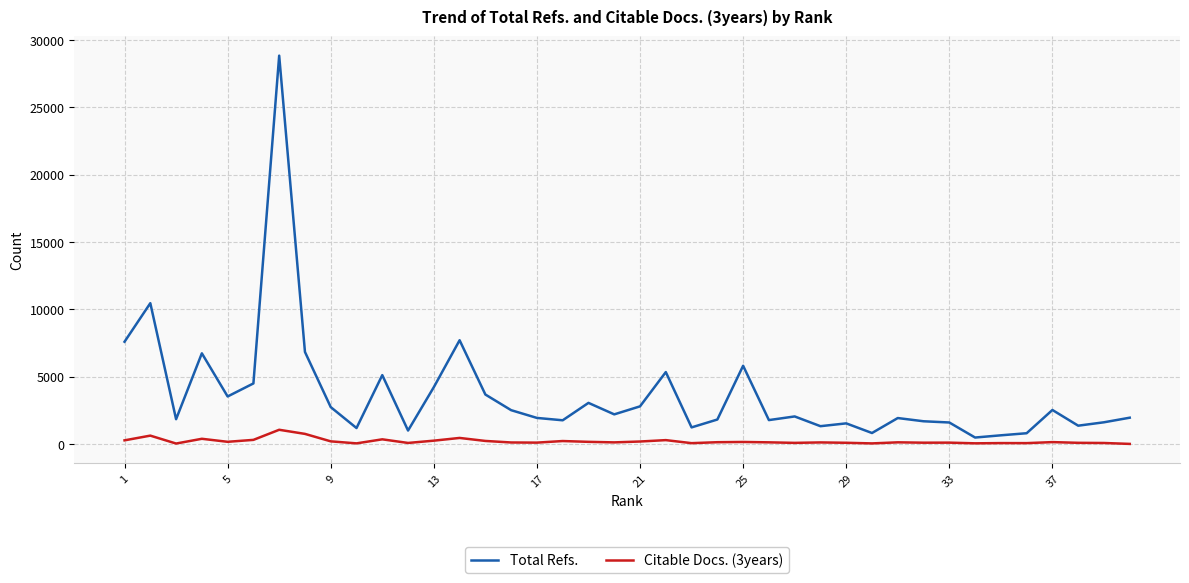

Which series has the largest range (max minus min)?

Total Refs.